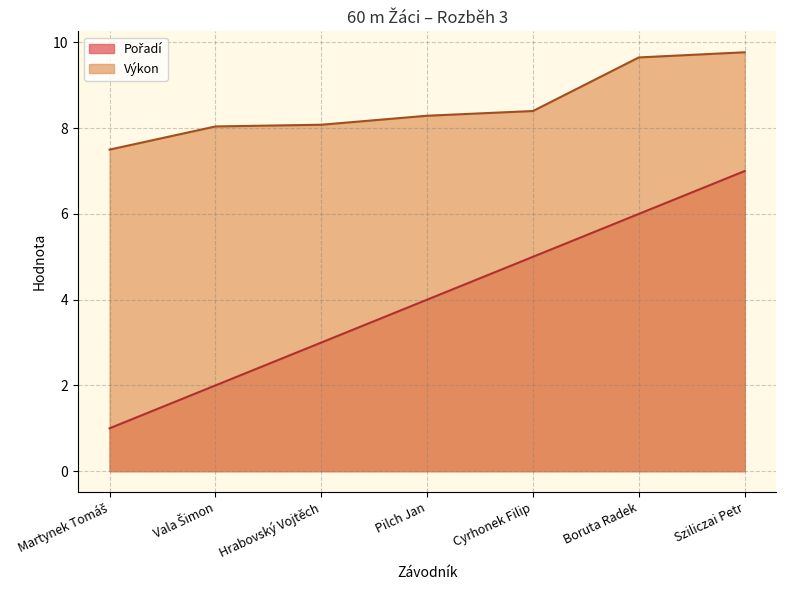

Which series has the largest total across all categories?

Výkon